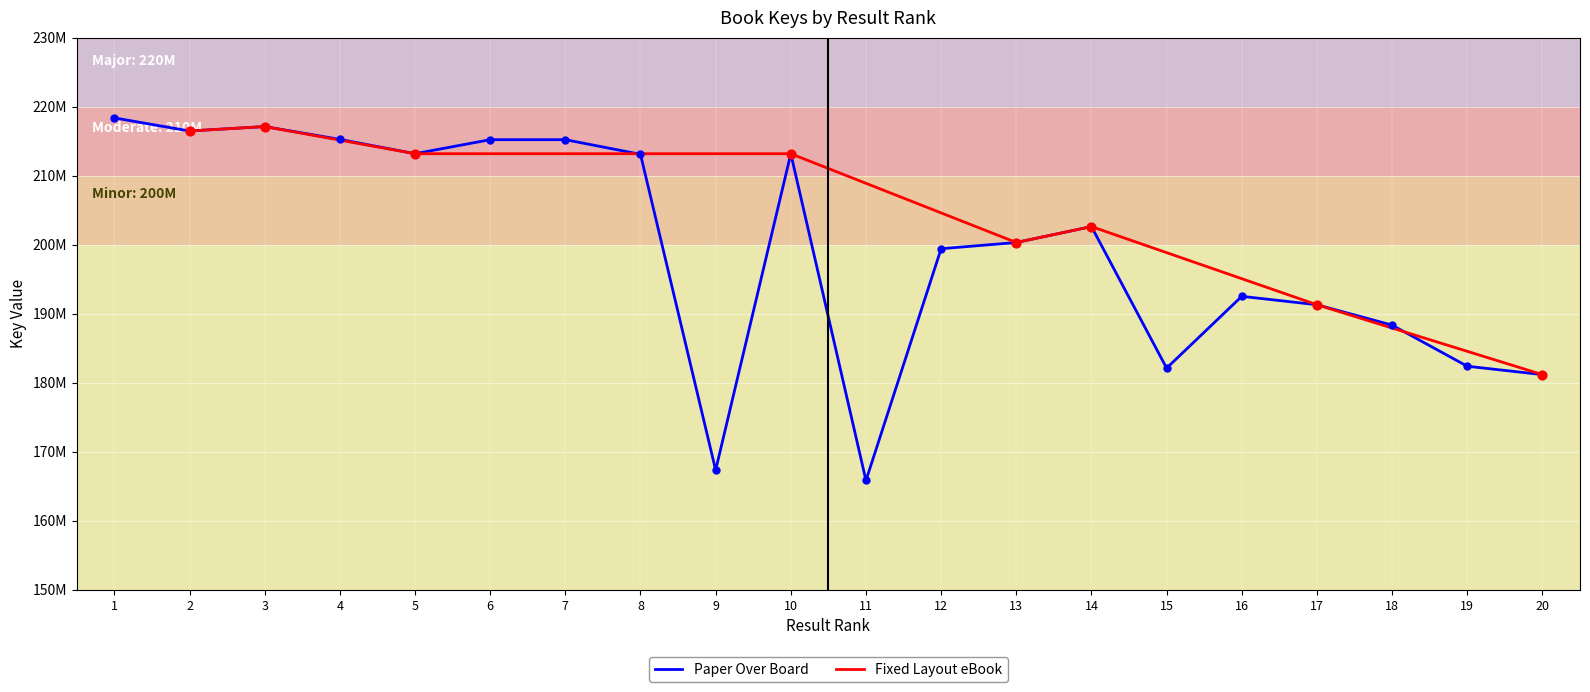

What is the change in value from 1 to 5?

-5190137